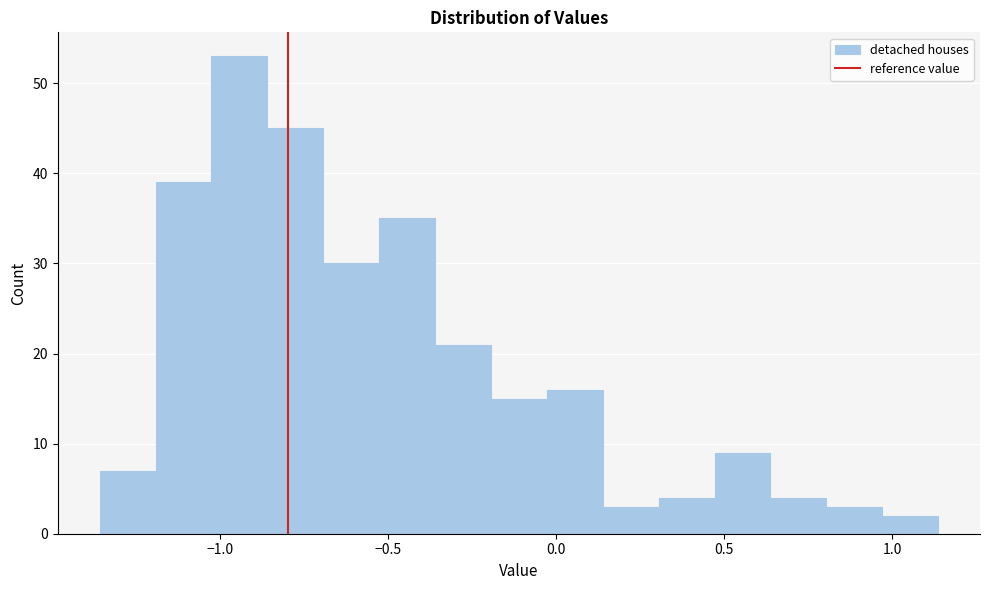

Around what value on the x-axis is the tallest bar? Give the approximate position of its centre, as read against the axis.

-0.95